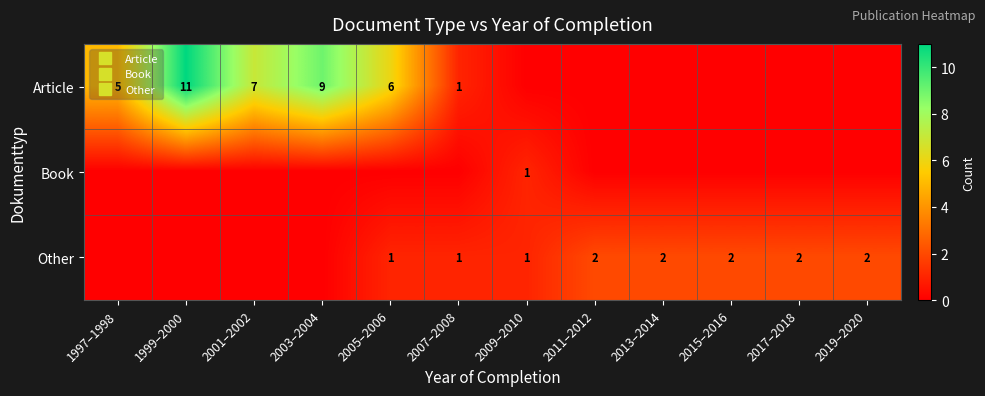

The Article series shows 9 at 2003–2004. True or false?

True